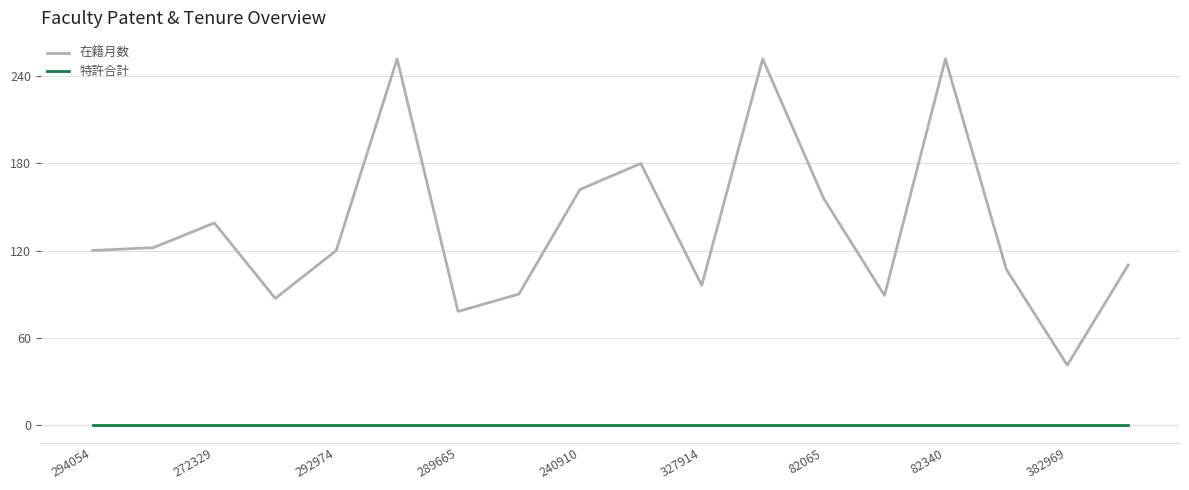

What is the minimum value for 在籍月数?

41